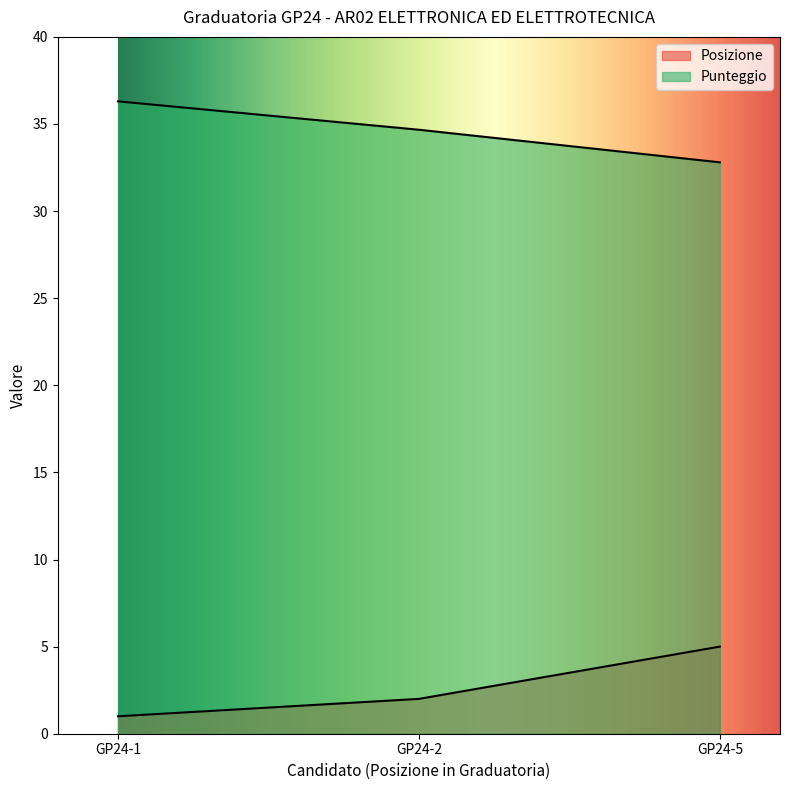

What is the average value of the Punteggio series?

34.6